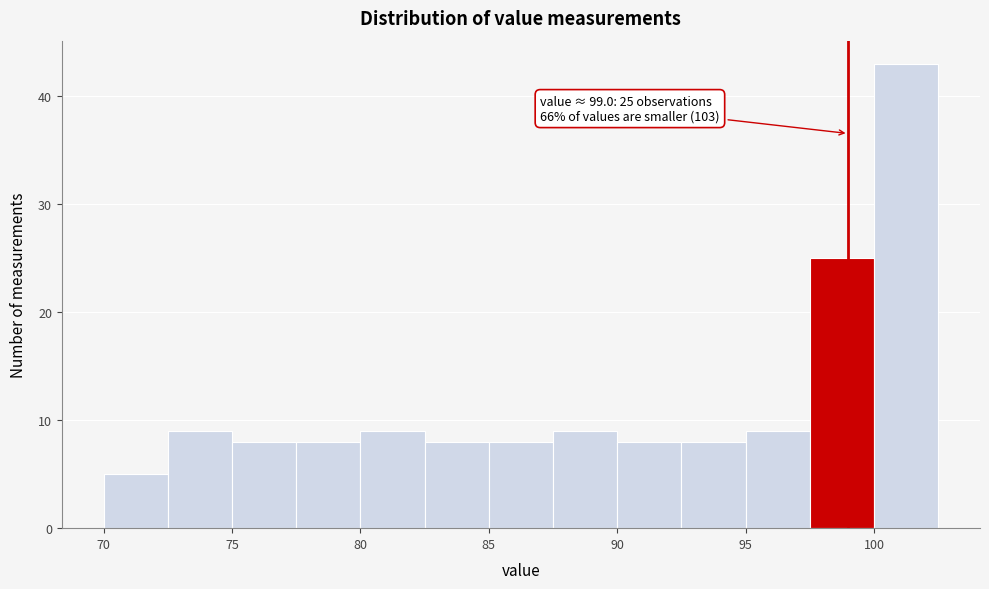

Over which range of the x-axis is the bar tallest?

100.0 to 102.5